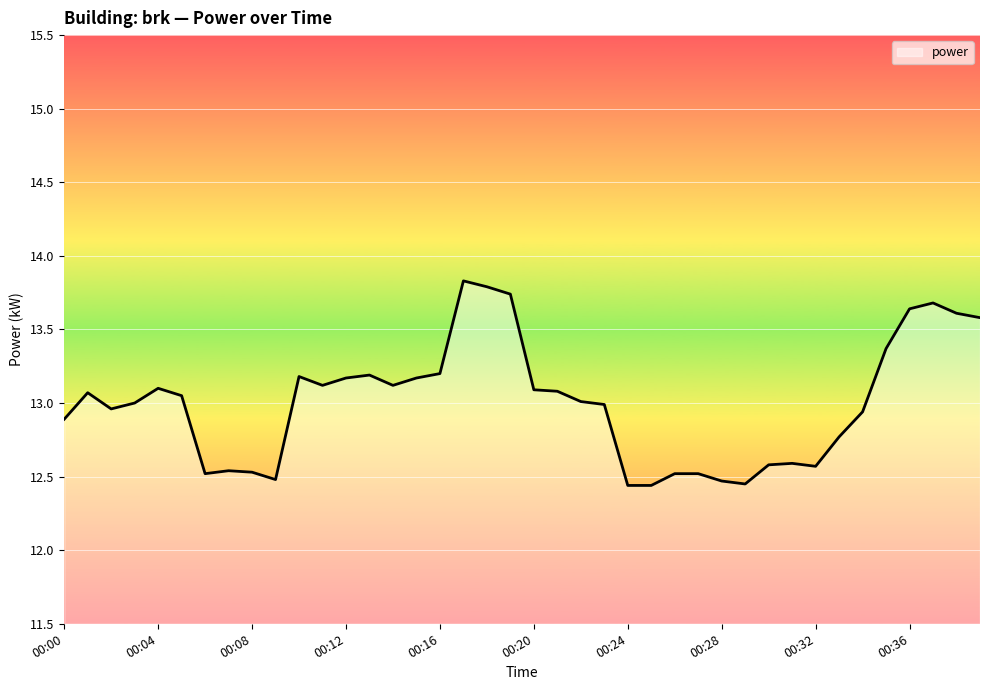

What is the greatest value displayed?

13.8